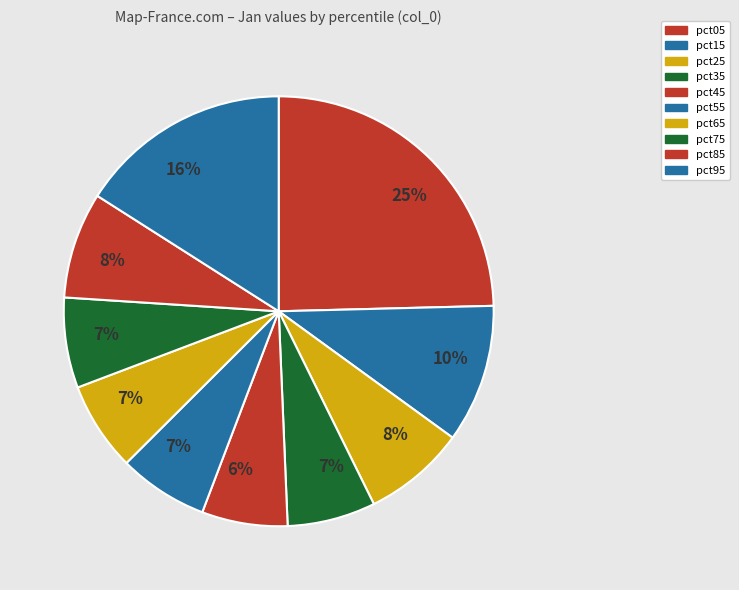

True or false: pct85 accounts for 20% of the total.

False